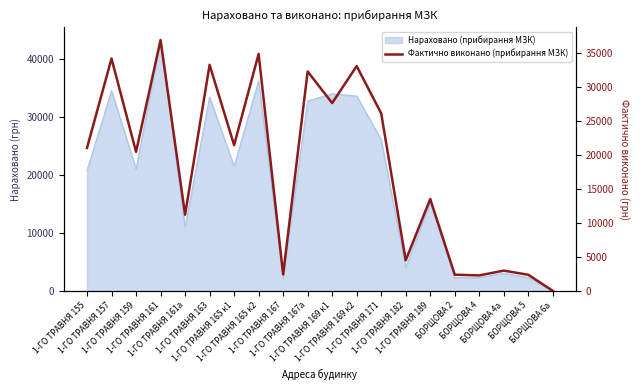

Where is the first local minimum?

1-ГО ТРАВНЯ 159